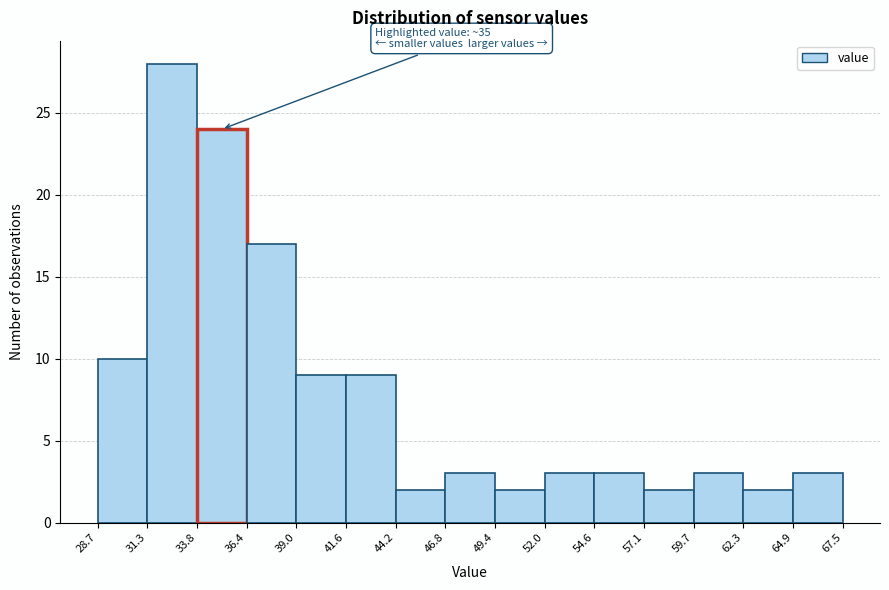

Which range on the x-axis has the tallest bar?

31.3 to 33.8